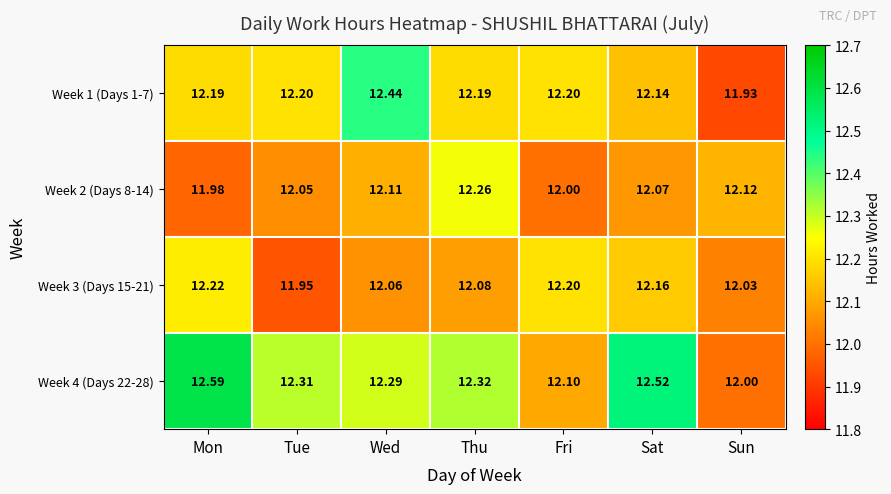

At which label does Week 2 (Days 8-14) first exceed 12?

Tue